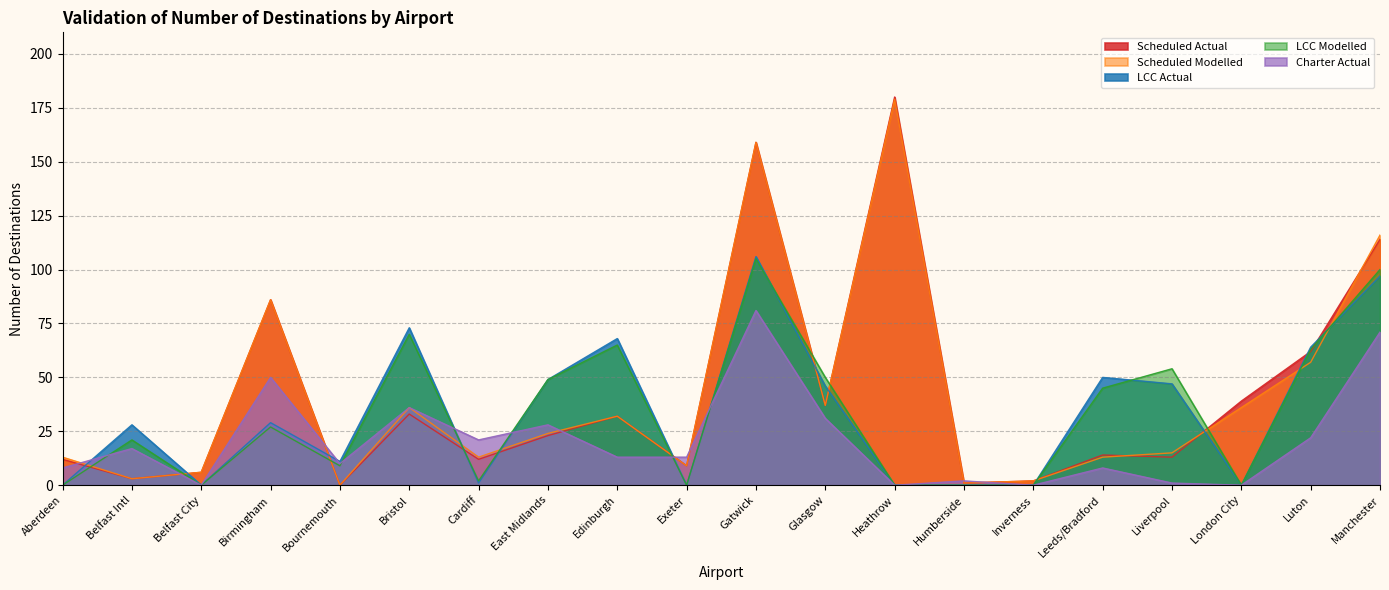

How many interior local peaks does the LCC Actual series have?

6